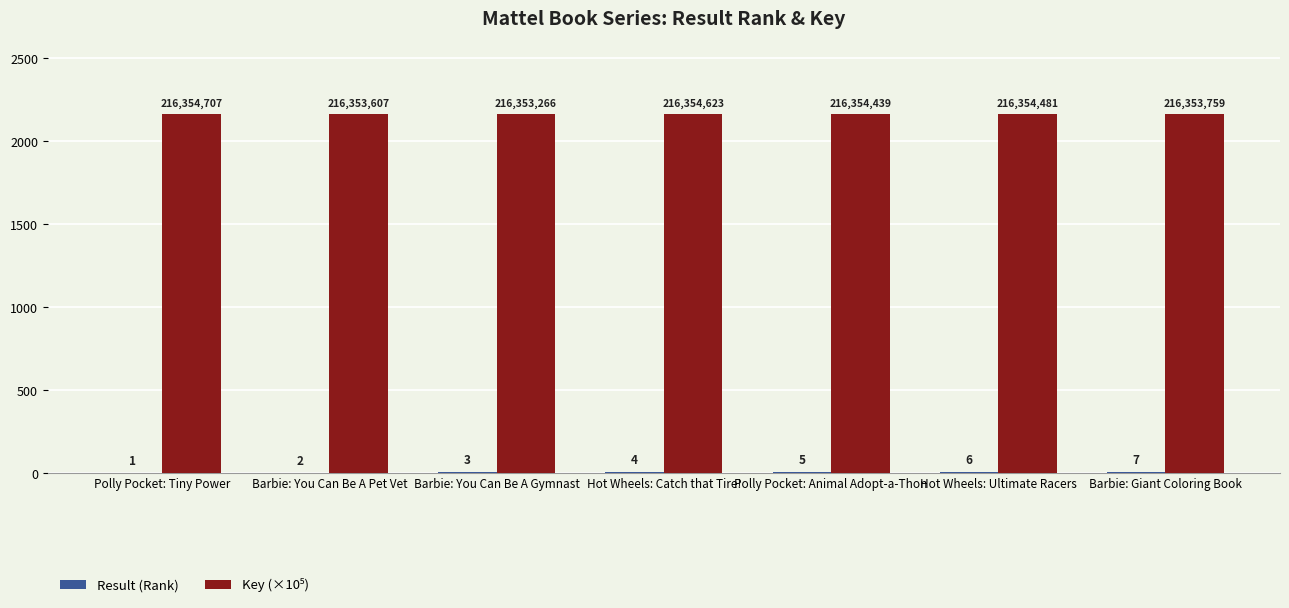

At which category is the sum across all series the highest?

Barbie: Giant Coloring Book